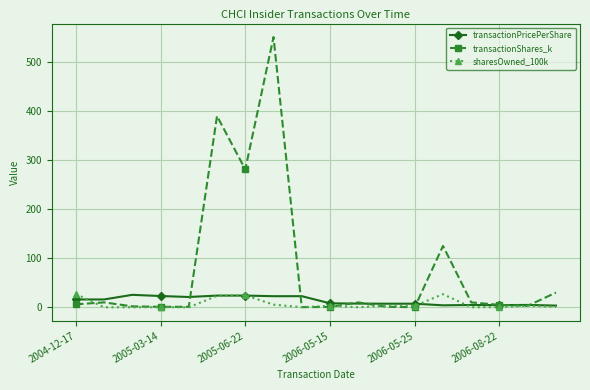

What is the highest value of the transactionPricePerShare series?

25.4